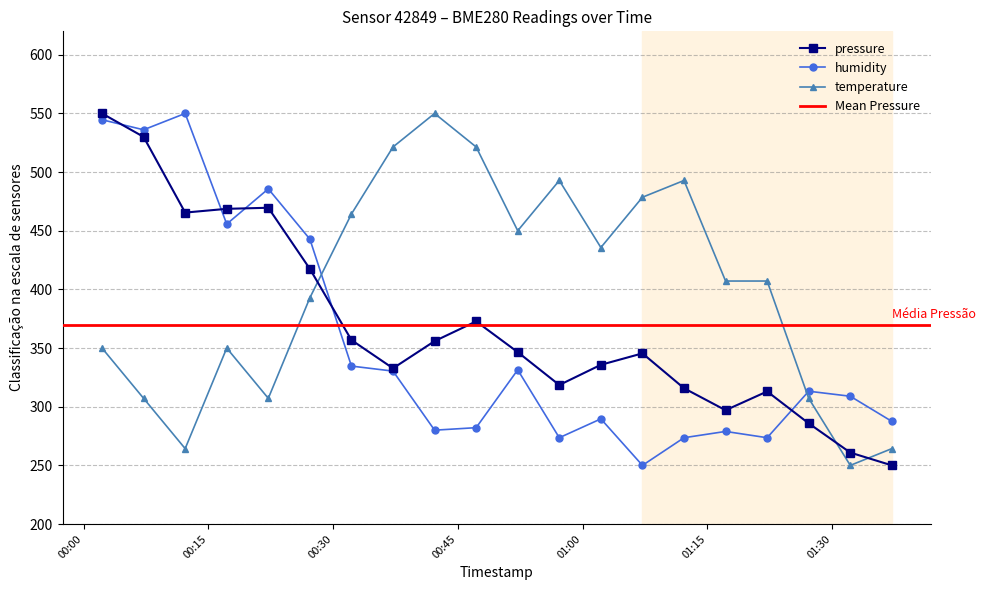

True or false: humidity has more than 0 interior local peaks.

True